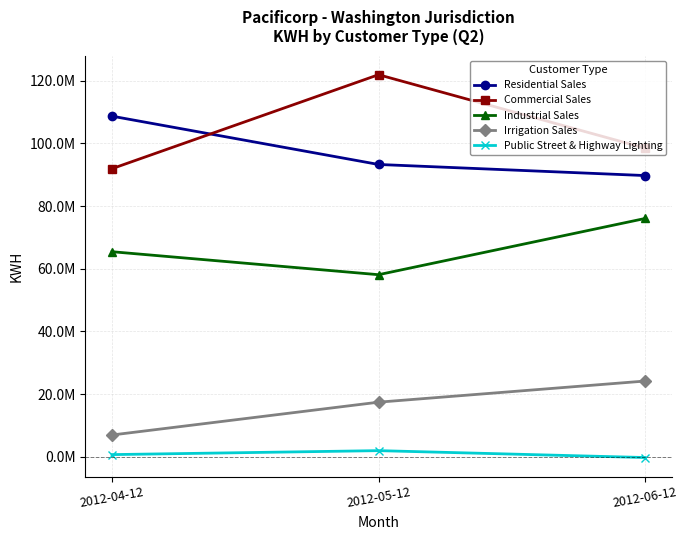

Does the chart have visible grid lines?

Yes